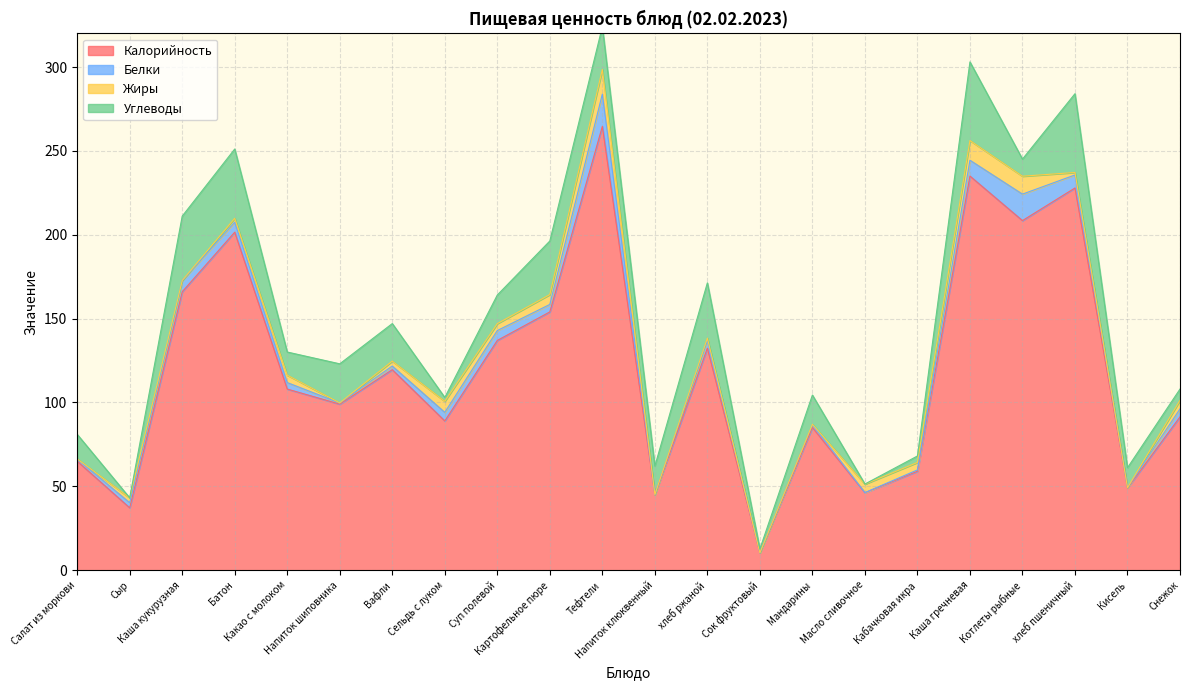

The value of Углеводы at Каша кукурузная is 38.4. True or false?

True